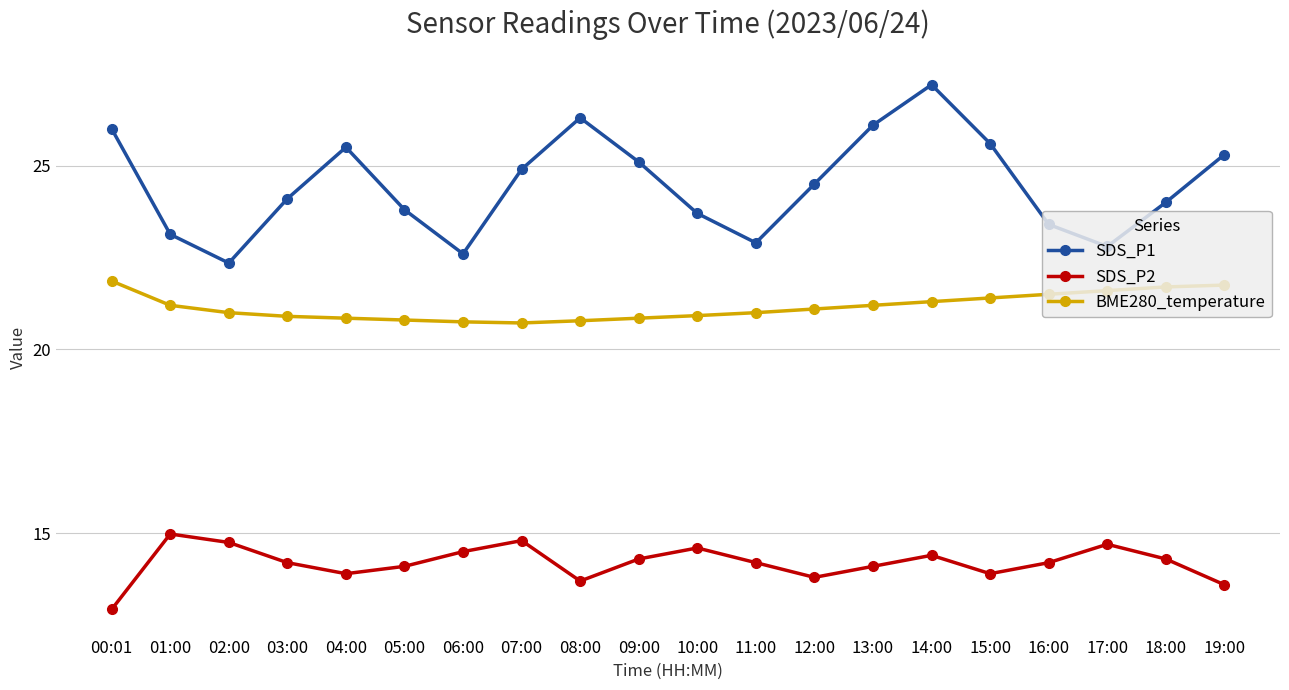

Is this an area chart (filled region under the line)?

No